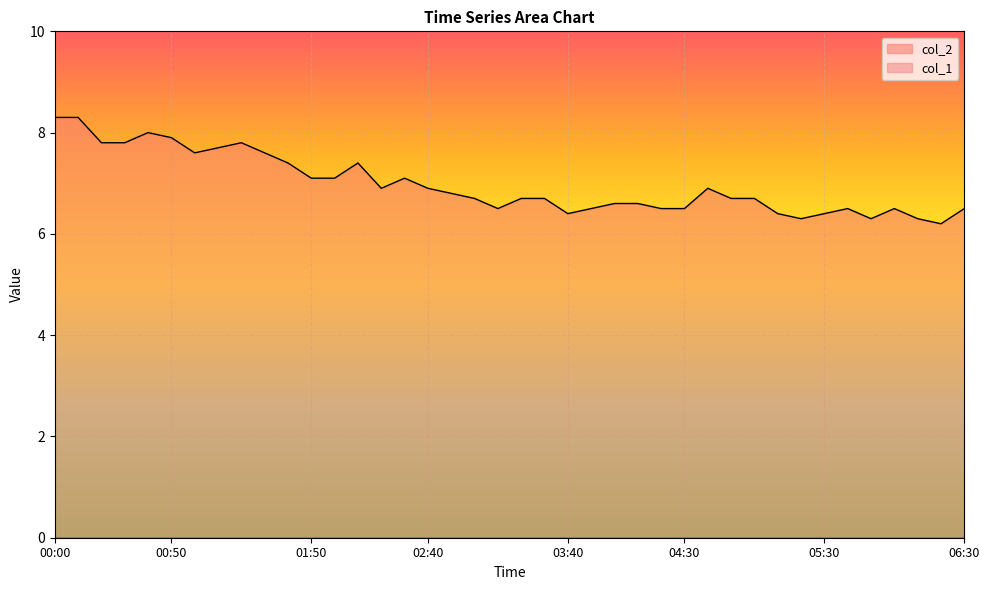

Which has a higher value, 04:00 or 02:50?

02:50